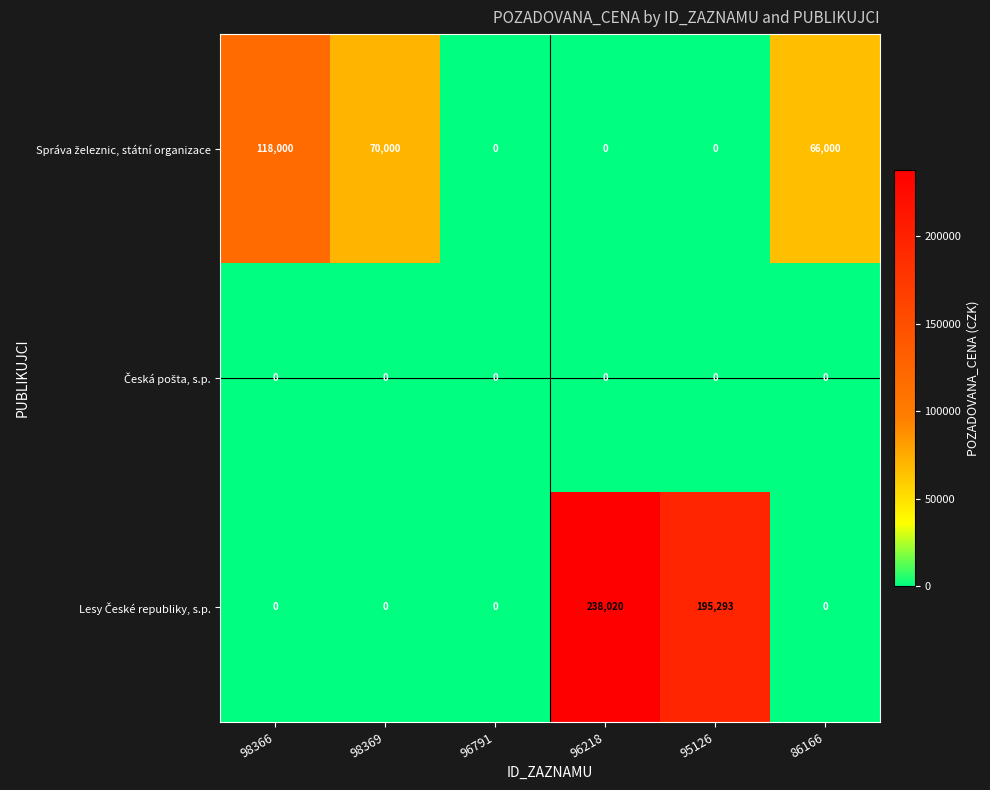

What is the maximum value shown in the chart?

238020